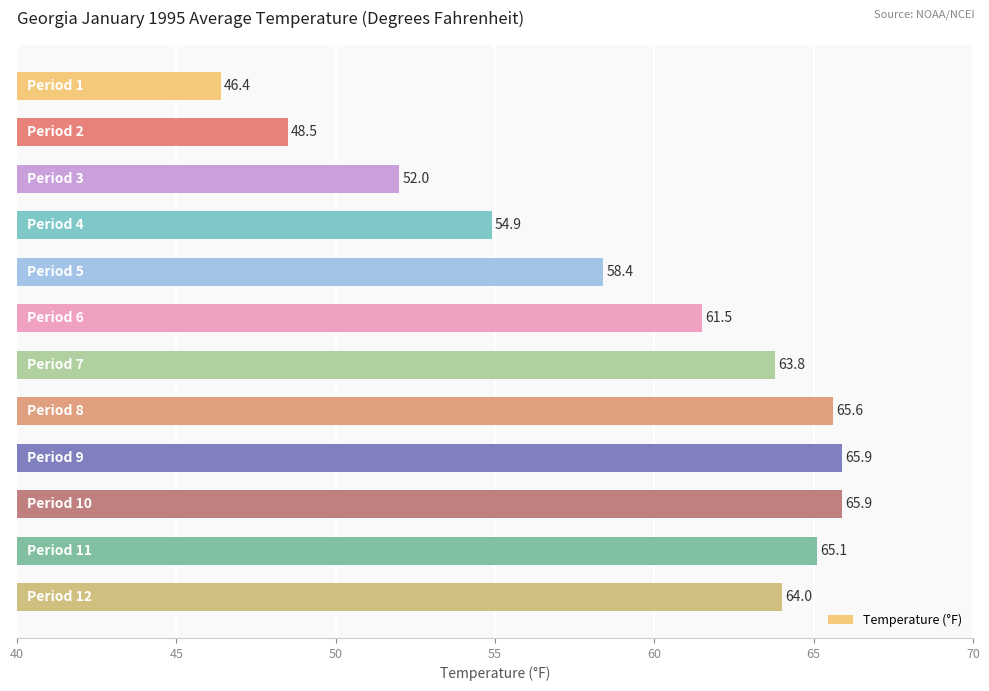

What is the difference between the maximum and minimum values?

19.5